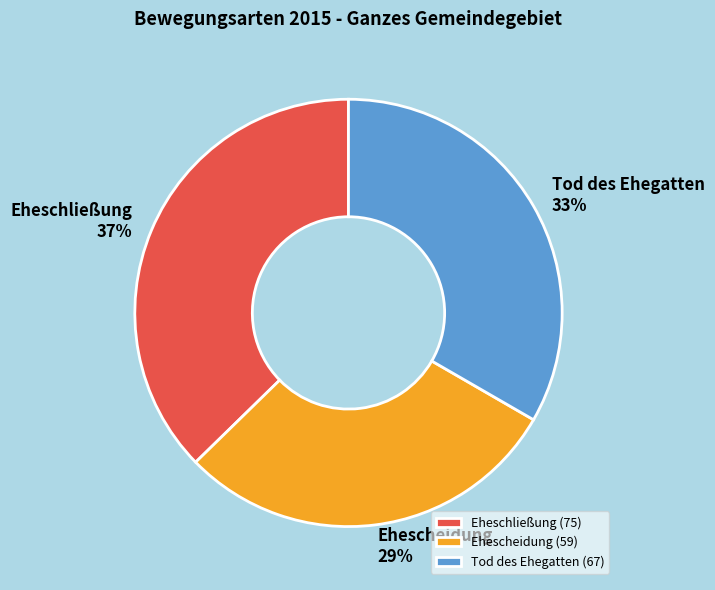

Is the sum of Ehescheidung and Eheschließung greater than half?

Yes